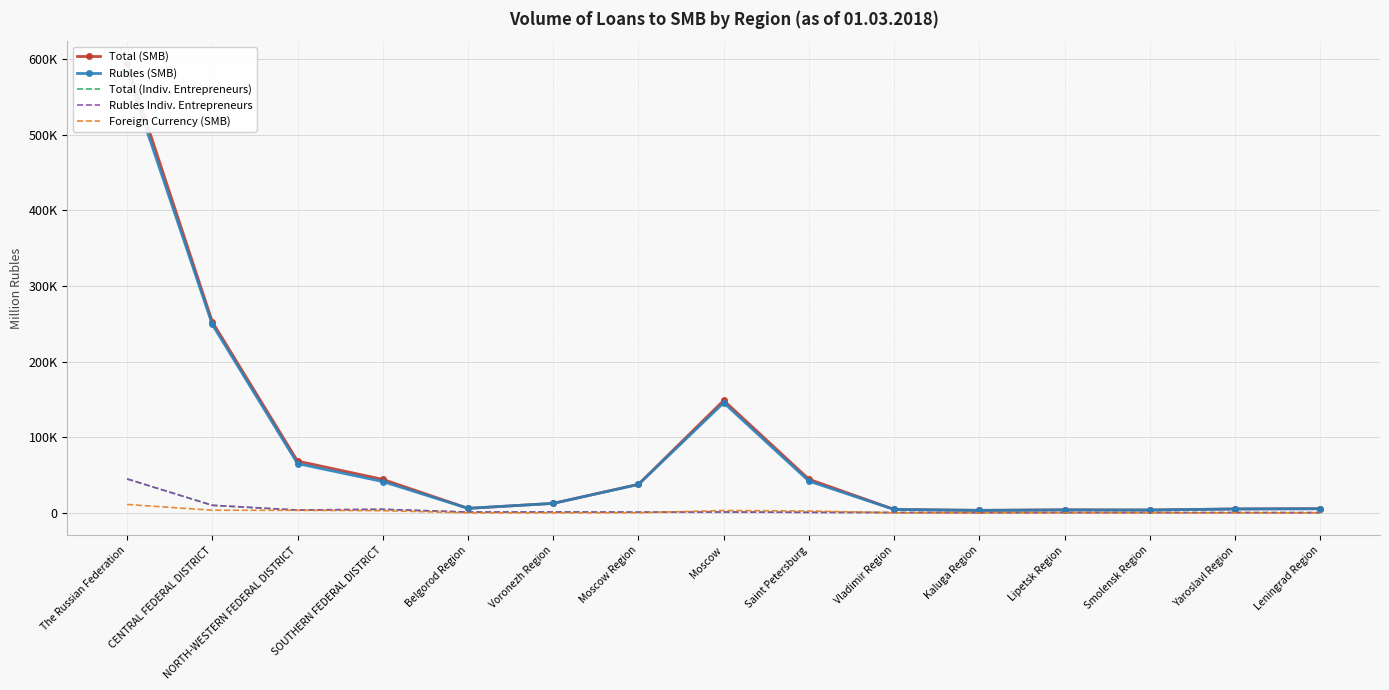

How many values in the Rubles Indiv. Entrepreneurs series are below 895?

7